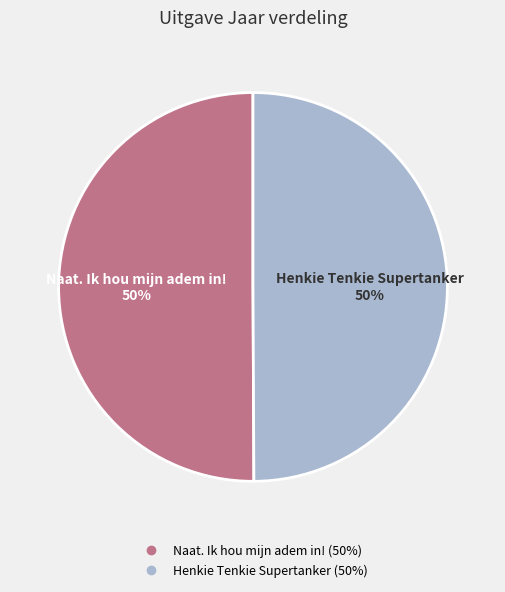

What is the ratio of the value at Henkie Tenkie Supertanker to the value at Naat. Ik hou mijn adem in!?

1.0